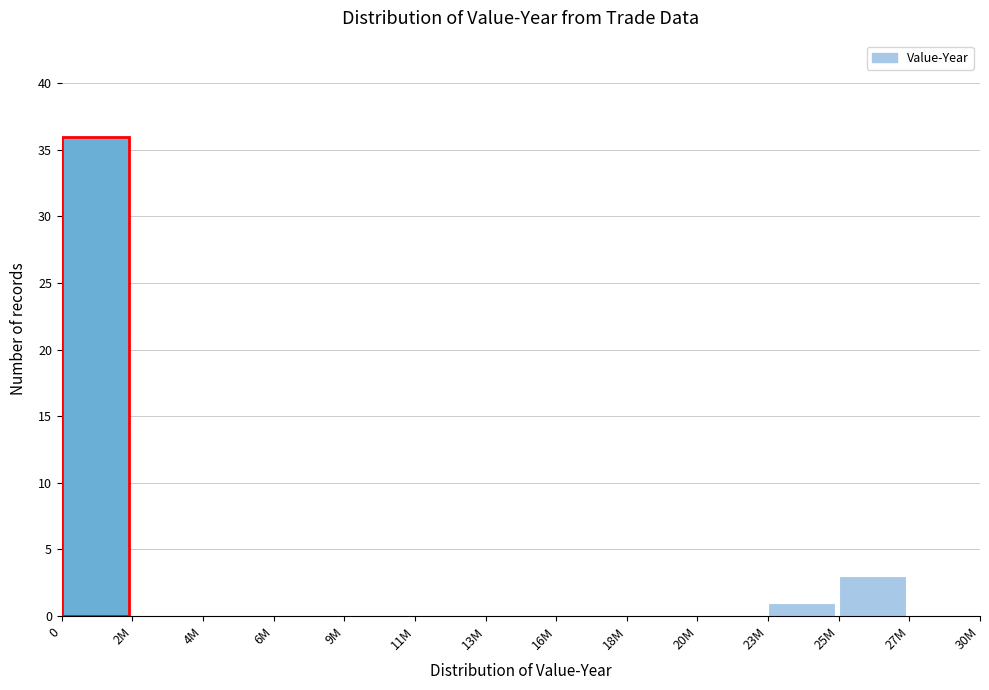

Reading right to left, what are all the values shown in this chart?

27M=0	25M=3	23M=1	20M=0	18M=0	16M=0	13M=0	11M=0	9M=0	6M=0	4M=0	2M=0	0=36